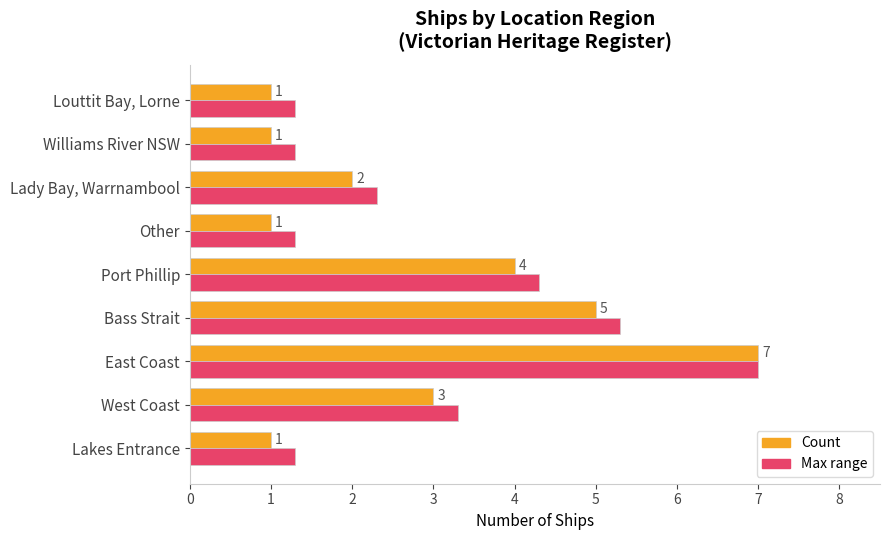

At which category is the sum across all series the highest?

East Coast